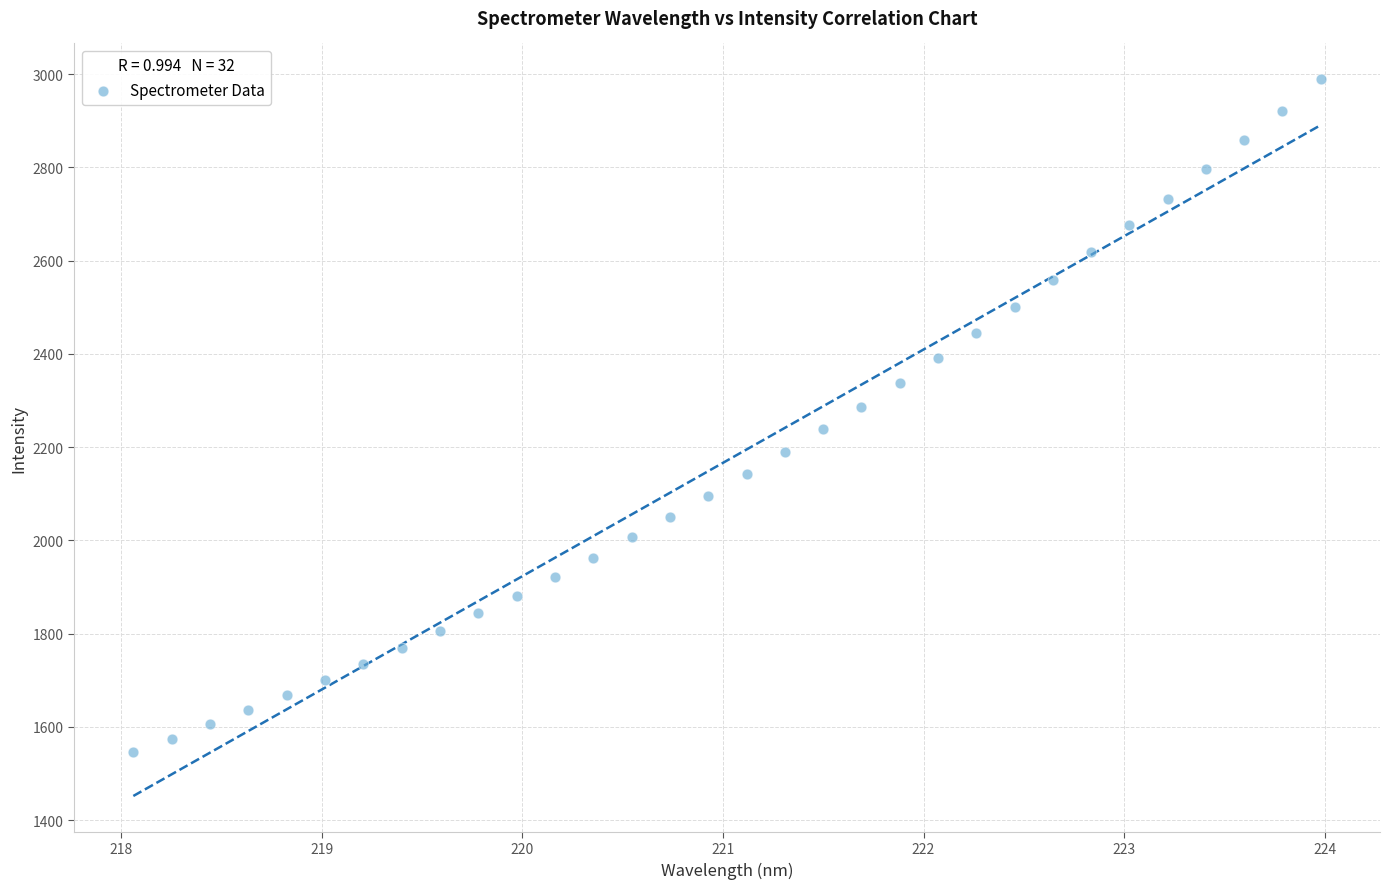

What is the range of X values (max minus min)?

5.9